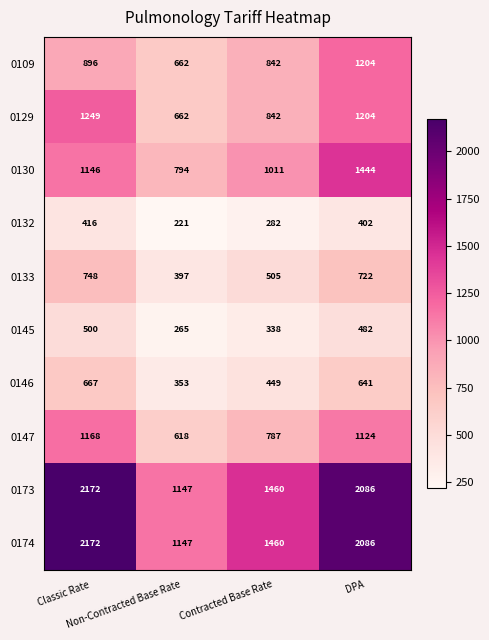

How many values in the 0145 series are below 482?

2